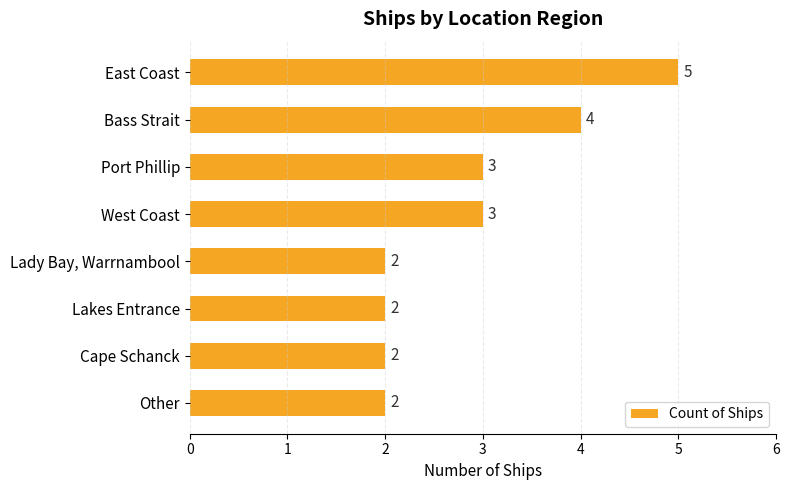

Are the bars horizontal?

Yes